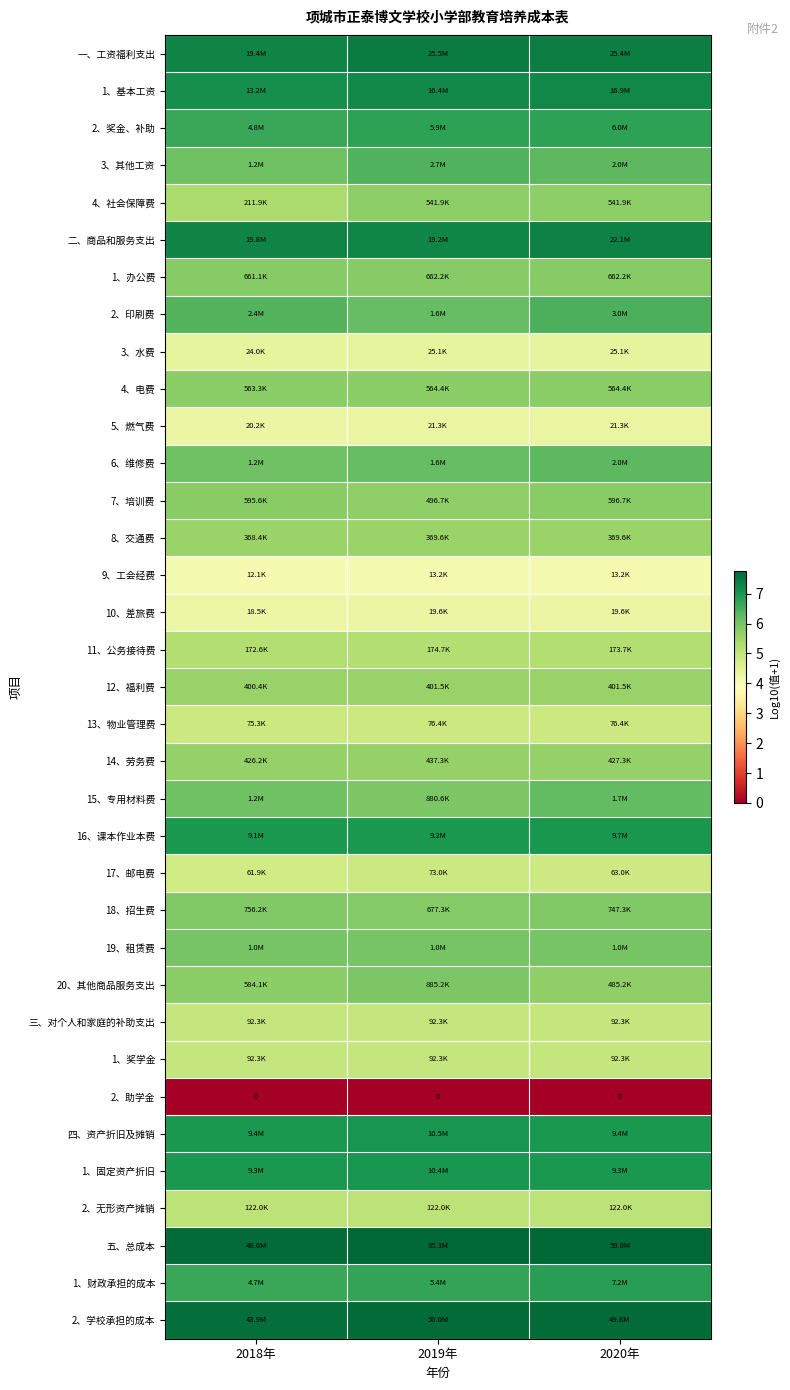

List the series in order of their peak value, highest first.

五、总成本, 2、学校承担的成本, 一、工资福利支出, 二、商品和服务支出, 1、基本工资, 四、资产折旧及摊销, 1、固定资产折旧, 16、课本作业本费, 1、财政承担的成本, 2、奖金、补助, 2、印刷费, 3、其他工资, 6、维修费, 15、专用材料费, 19、租赁费, 20、其他商品服务支出, 18、招生费, 1、办公费, 7、培训费, 4、电费, 4、社会保障费, 14、劳务费, 12、福利费, 8、交通费, 11、公务接待费, 2、无形资产摊销, 三、对个人和家庭的补助支出, 1、奖学金, 13、物业管理费, 17、邮电费, 3、水费, 5、燃气费, 10、差旅费, 9、工会经费, 2、助学金